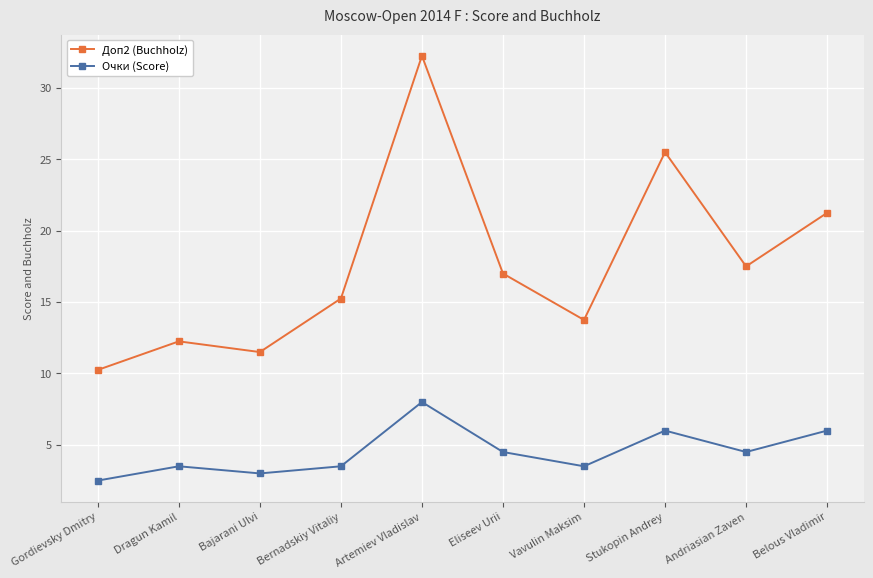

Which category has the lowest value across all series?

Gordievsky Dmitry